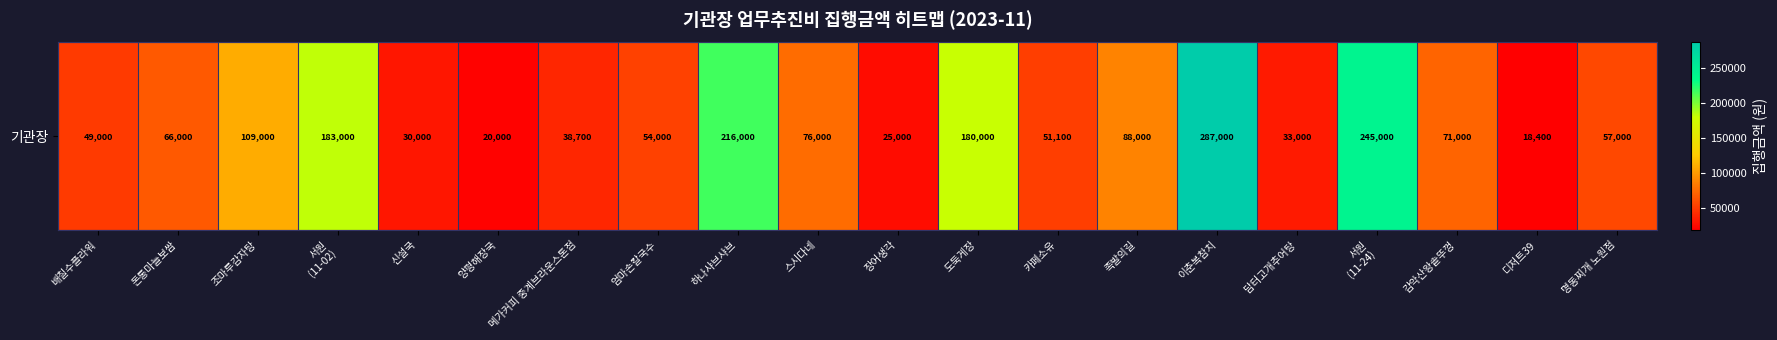

What is the sum of the values at 메가커피 중계브라운스톤점 and 엄마손칼국수?

92700